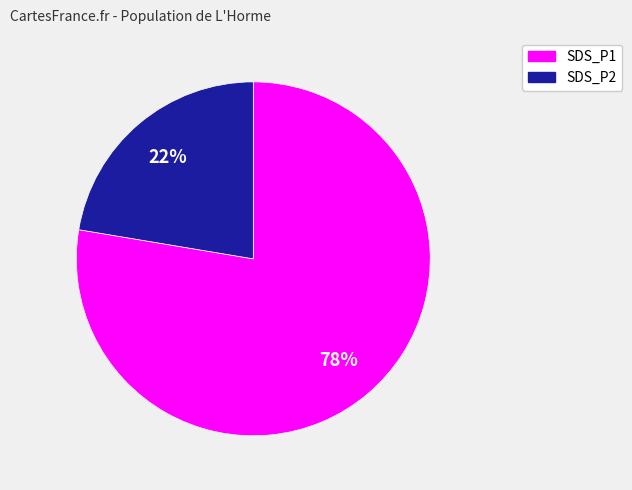

To the nearest percent, what percentage of the pie is SDS_P1?

78%